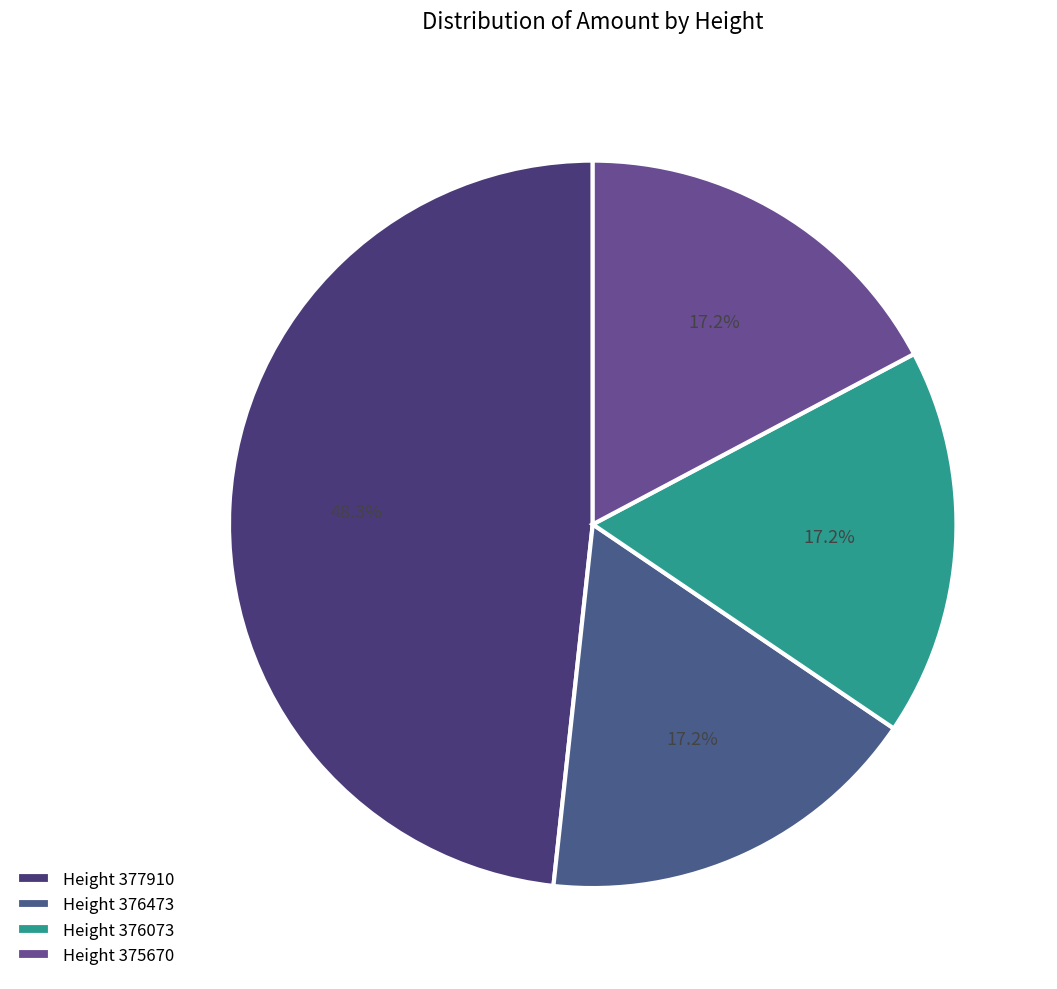

To the nearest percent, what is the difference between the largest and smallest slice percentages?

31%